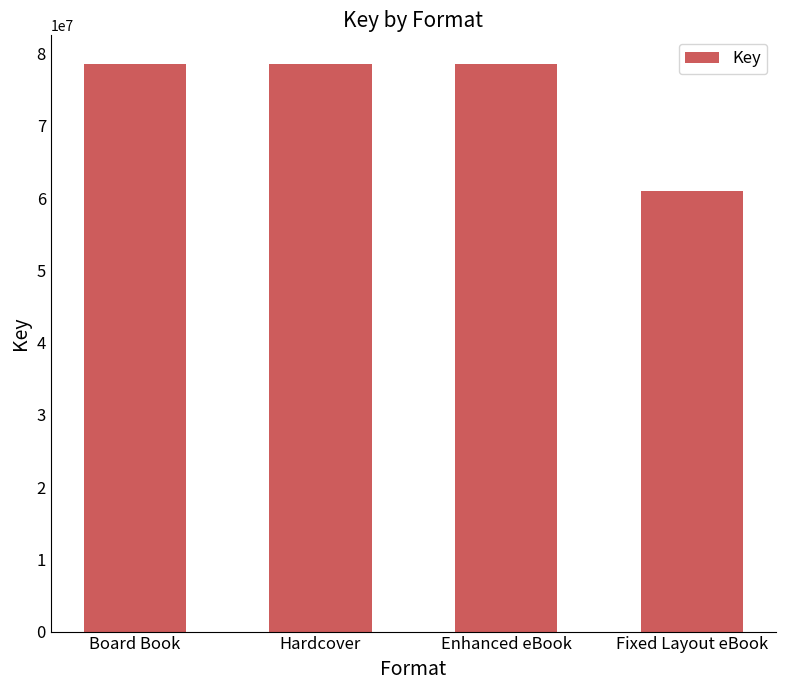

What is the label of the 1st bar from the left?

Board Book